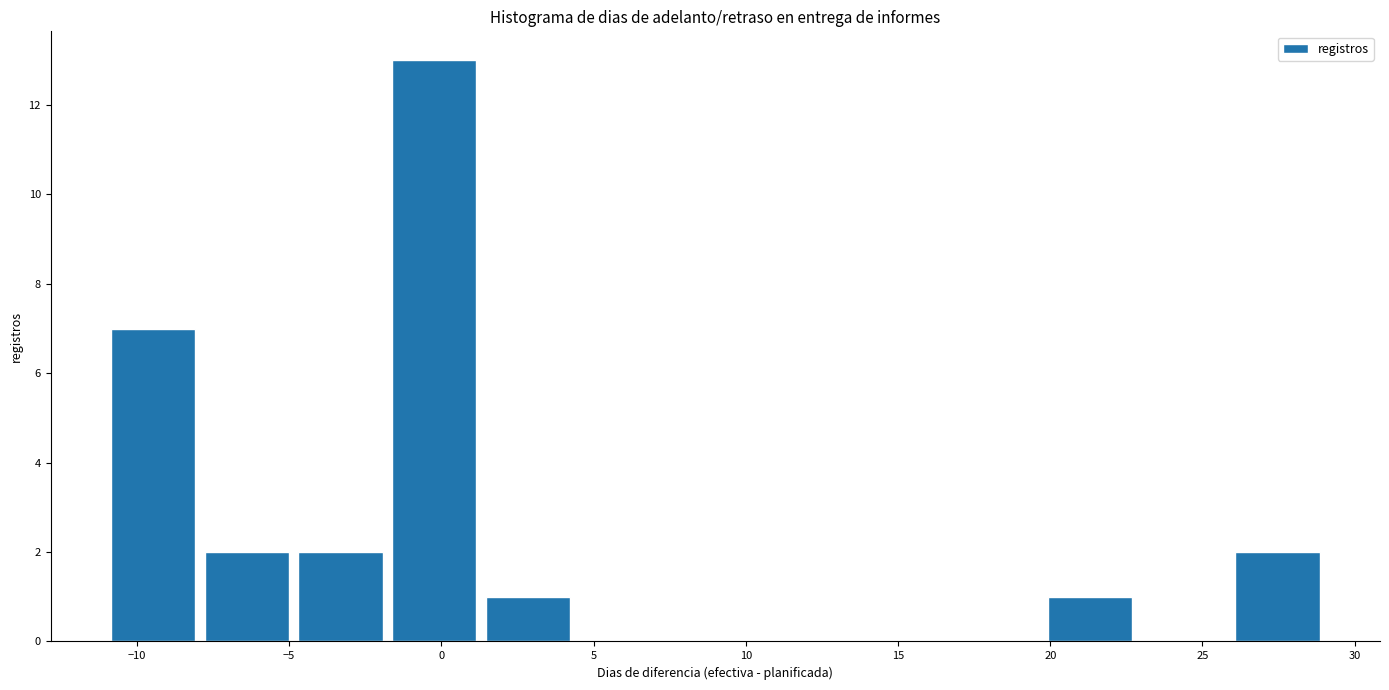

Over which range of the x-axis is the bar tallest?

-2.0 to 1.5